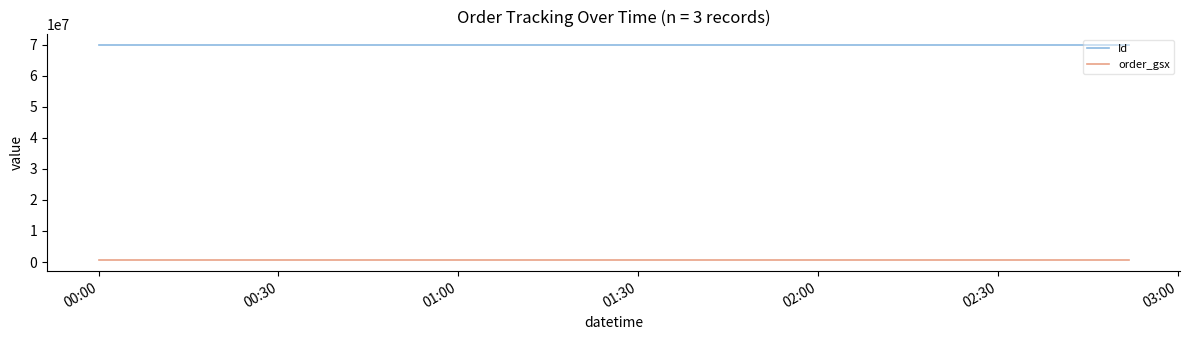

What is the minimum value for Id?

69902324